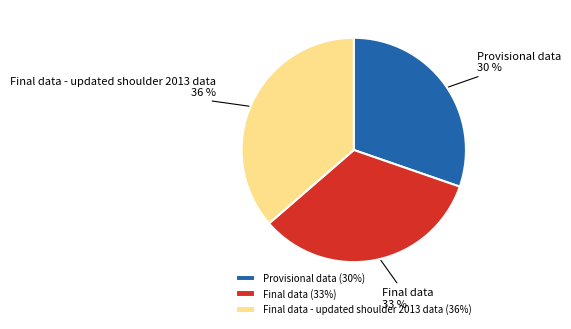

Rank the categories by value from lowest to highest.

Provisional data, Final data, Final data - updated shoulder 2013 data